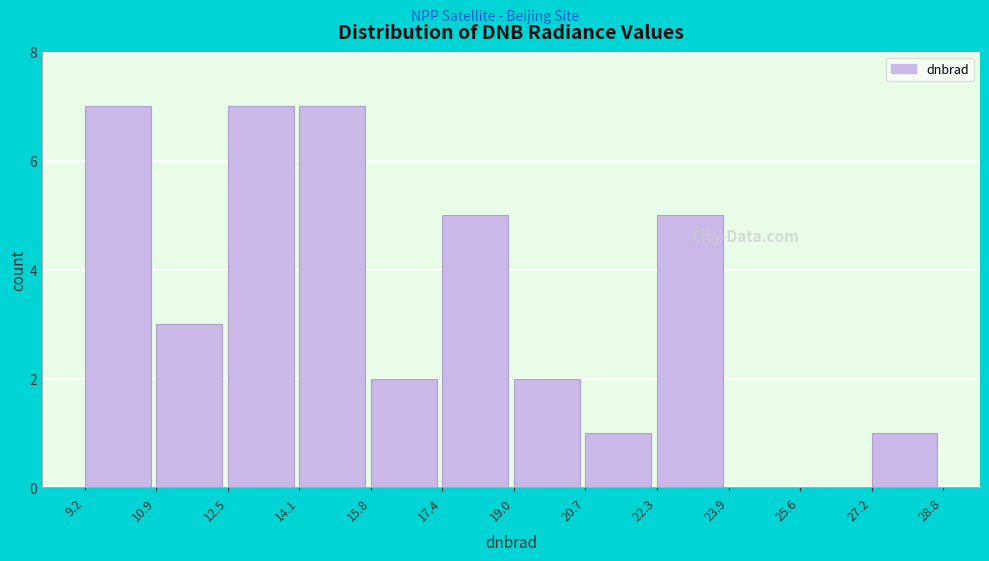

What is the height of the bar covering 22.3 to 23.9 on the x-axis? The values are not printed on the chart, so give them approximately, as read against the axis.

5